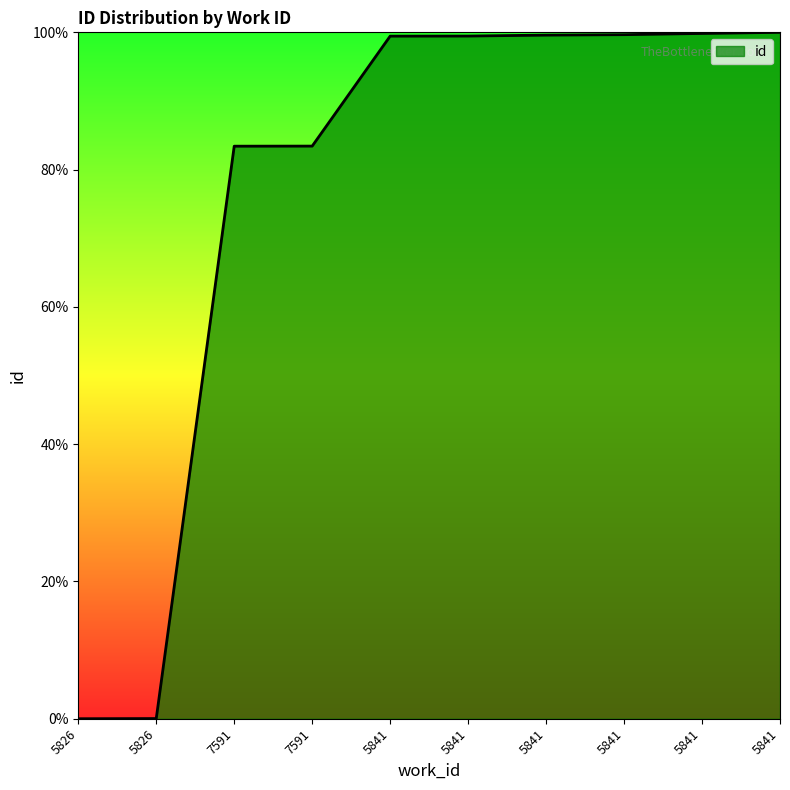

How many lines are shown in the chart?

1